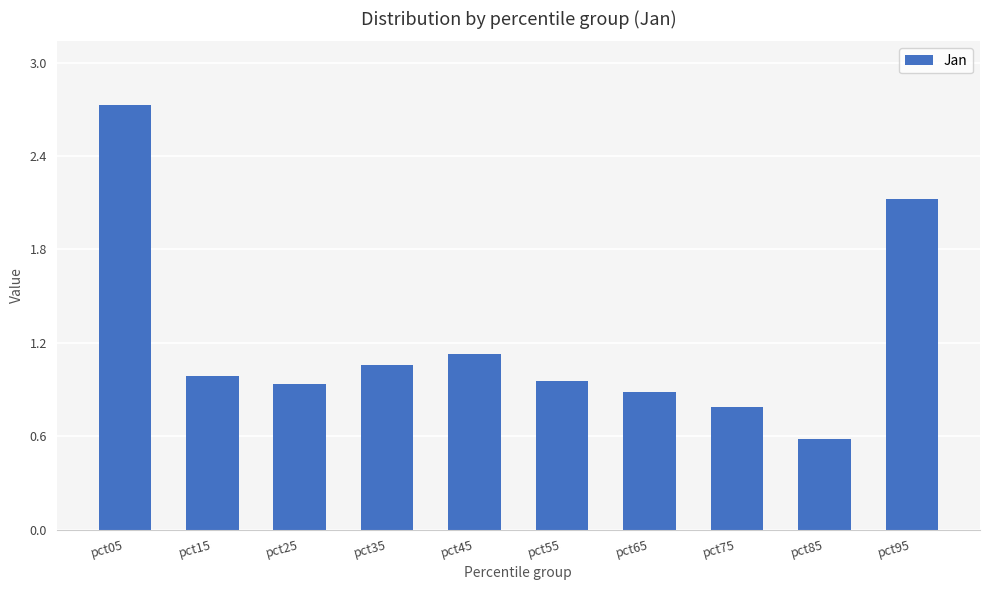

Between pct85 and pct35, which is larger?

pct35